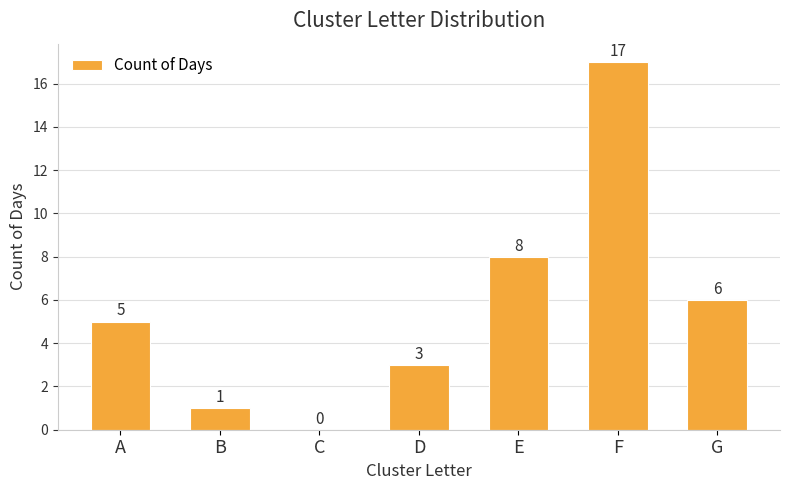

At which category does the chart reach its peak across all series?

F